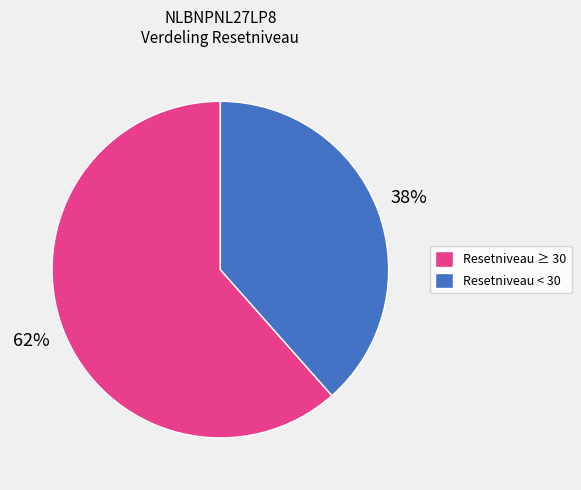

To the nearest percent, what is the average slice percentage?

50%